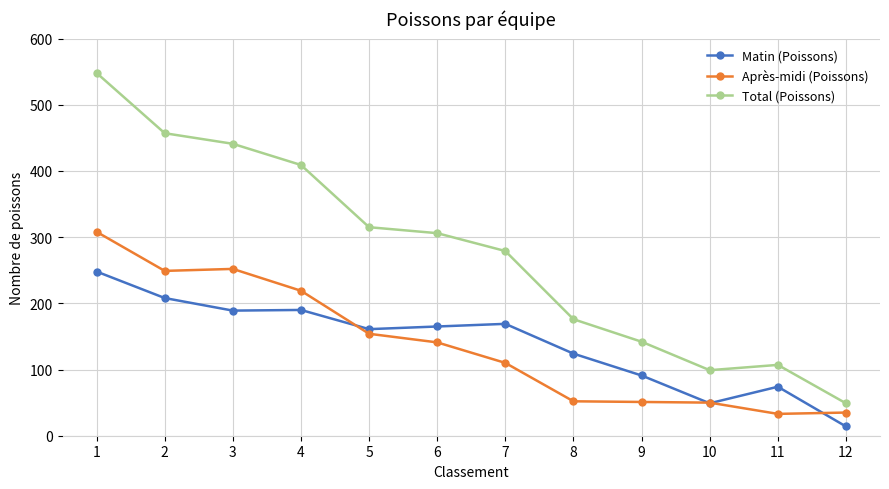

What is the value of the Matin (Poissons) point at the 4th from the left?

190